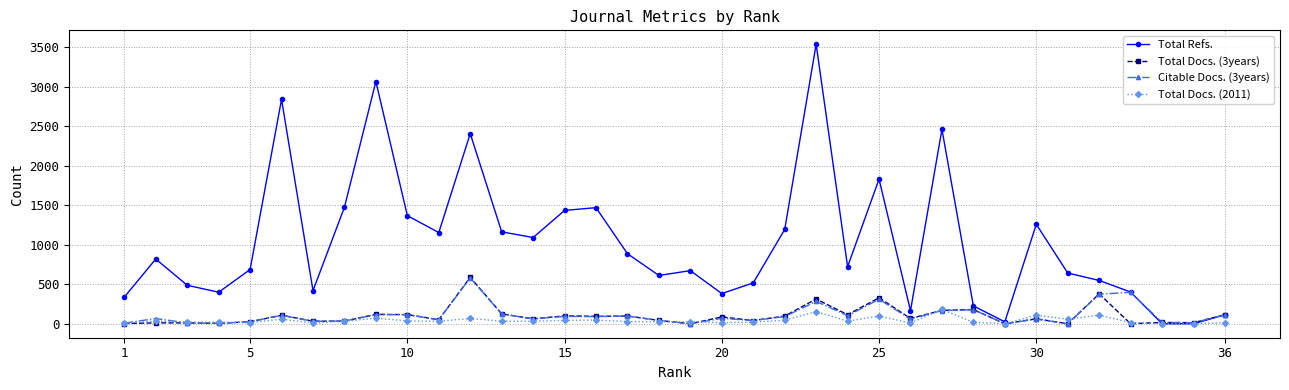

What are all the series names shown in the legend?

Total Refs., Total Docs. (3years), Citable Docs. (3years), Total Docs. (2011)